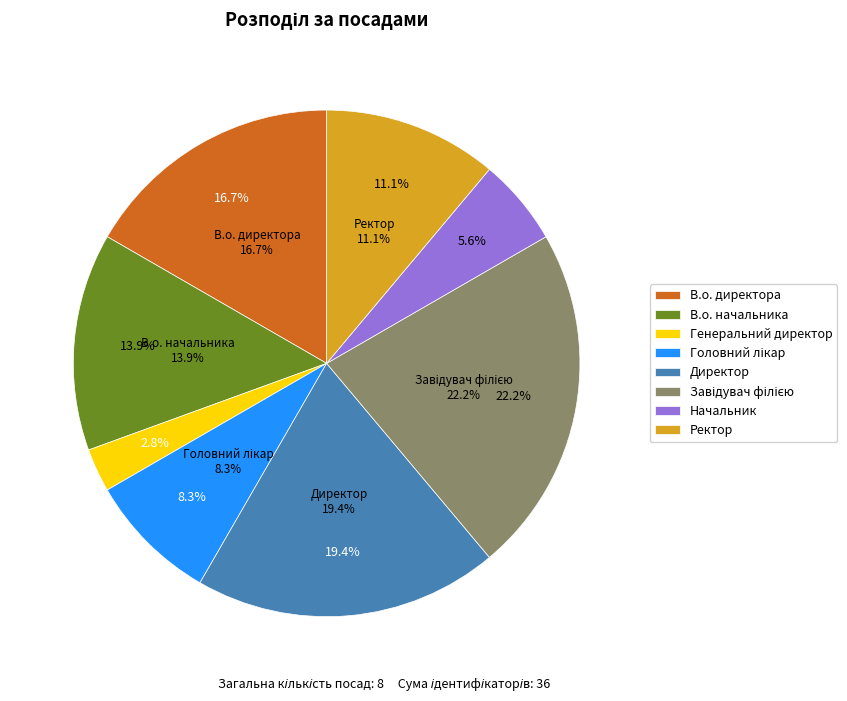

Combined, what portion of the pie is В.о. начальника and Головний лікар?

22.2%